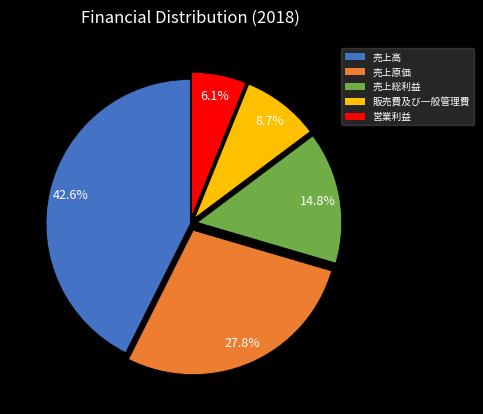

Count the number of slices in the pie.

5